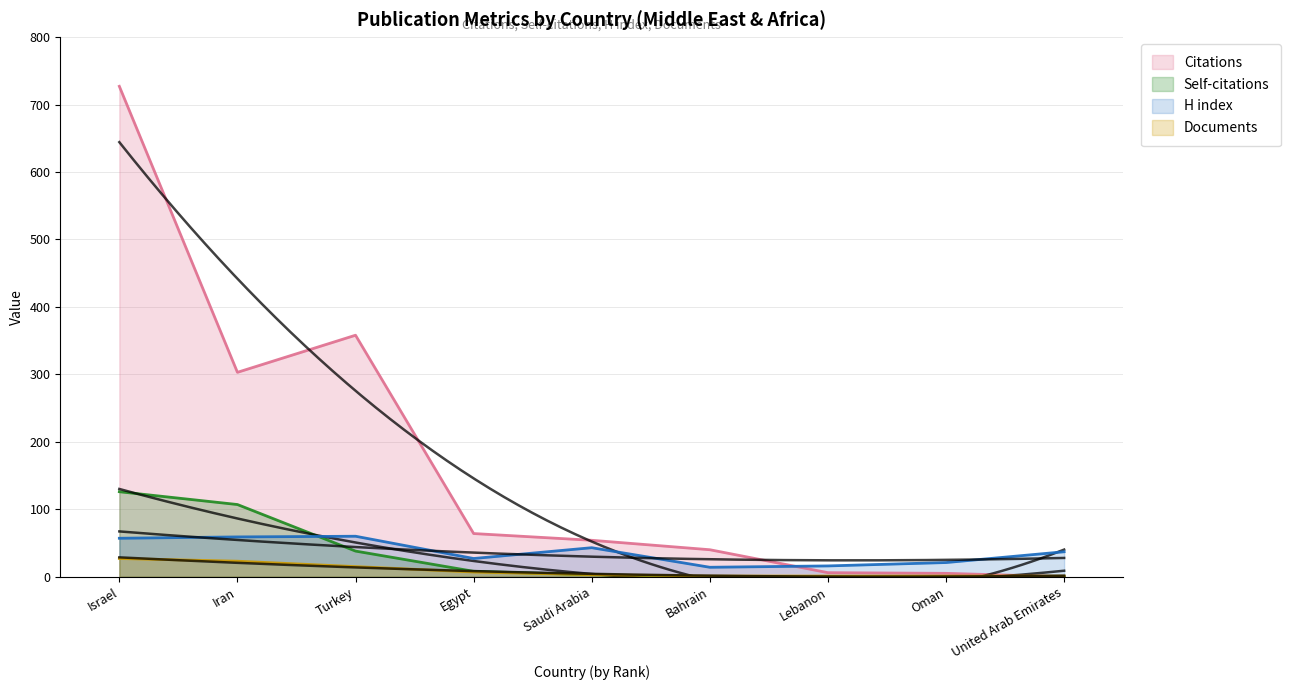

What is the difference between the H index values at Iran and Egypt?

32